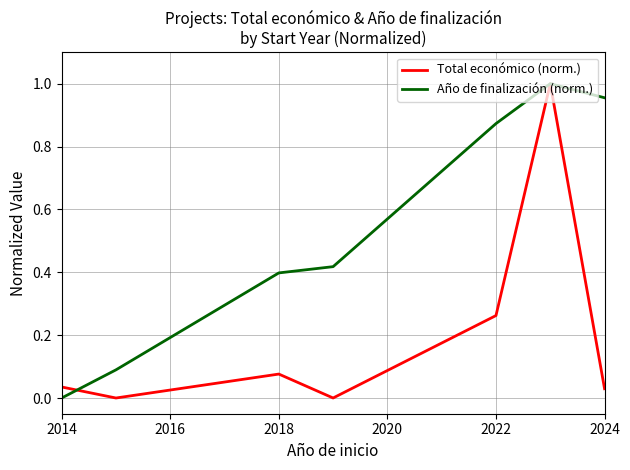

Which series has the largest total across all categories?

Año de finalización (norm.)